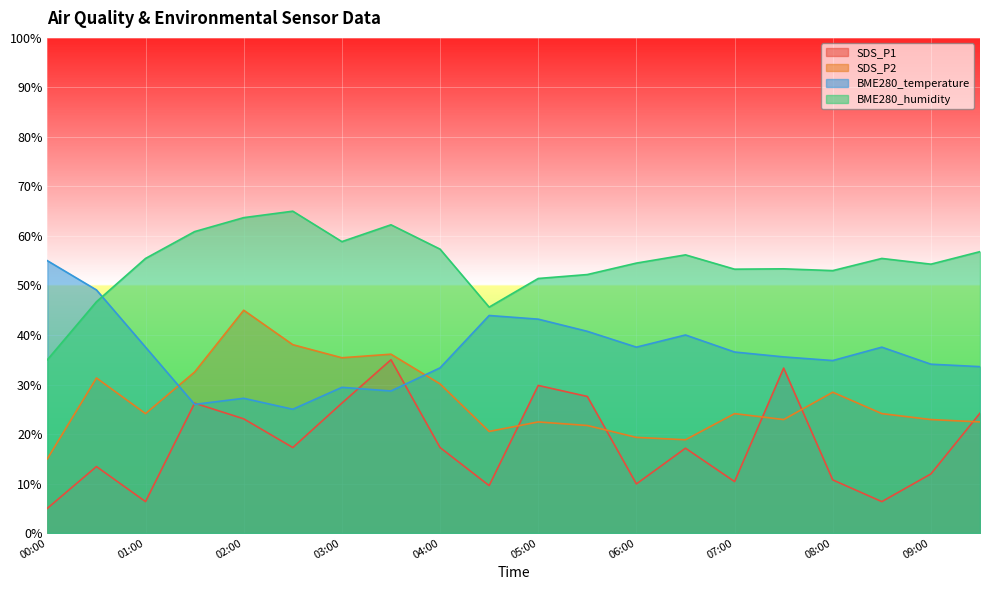

The BME280_temperature series shows 10.4 at 02:30. True or false?

False